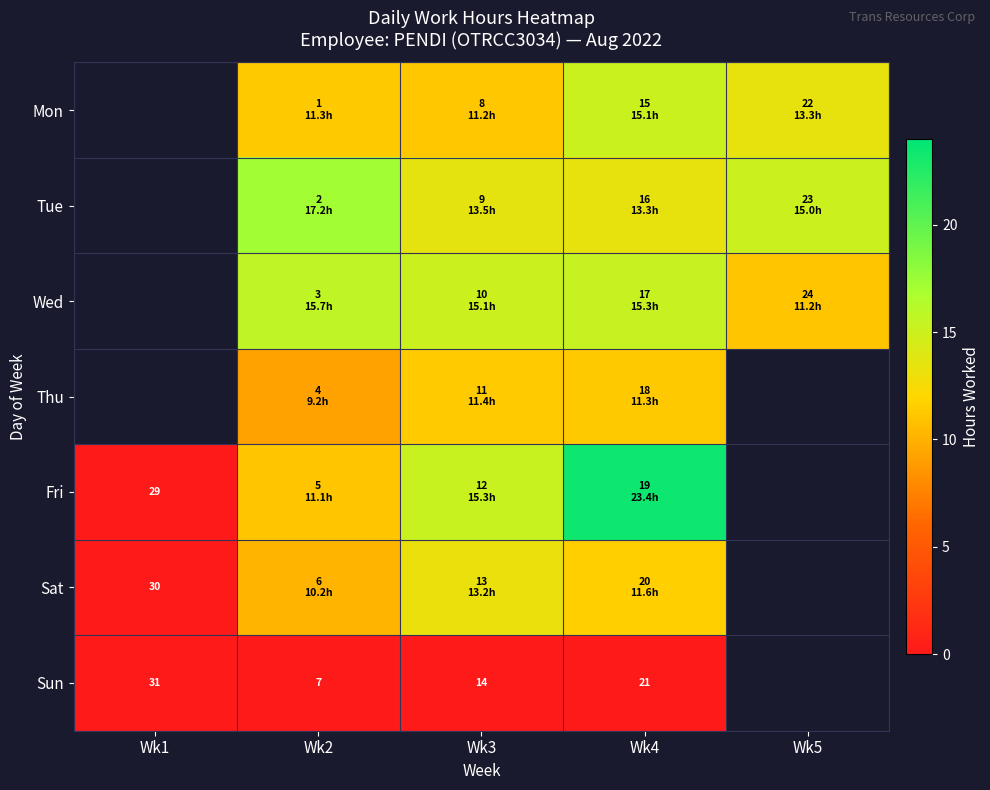

Which series changed the most between Wk3 and Wk4?

Fri